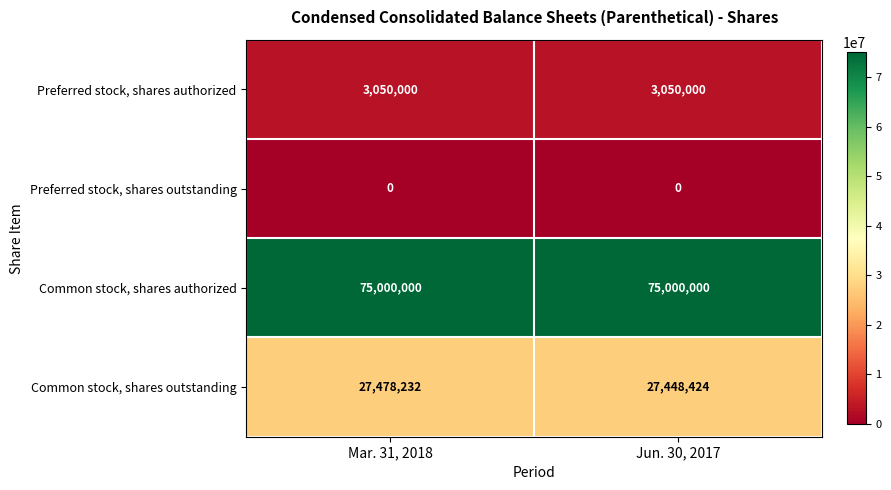

What is the maximum value shown in the chart?

75000000